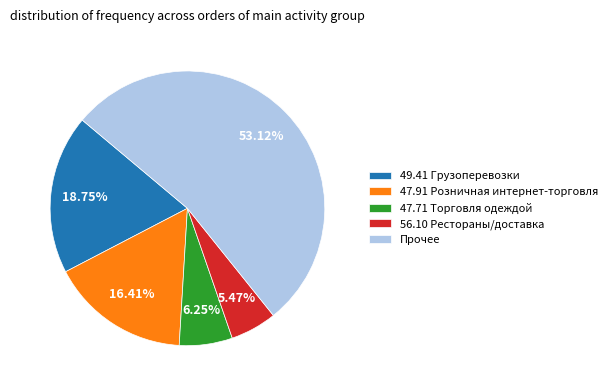

Do 56.10 Рестораны/доставка and 47.91 Розничная интернет-торговля together represent more than half of the pie?

No